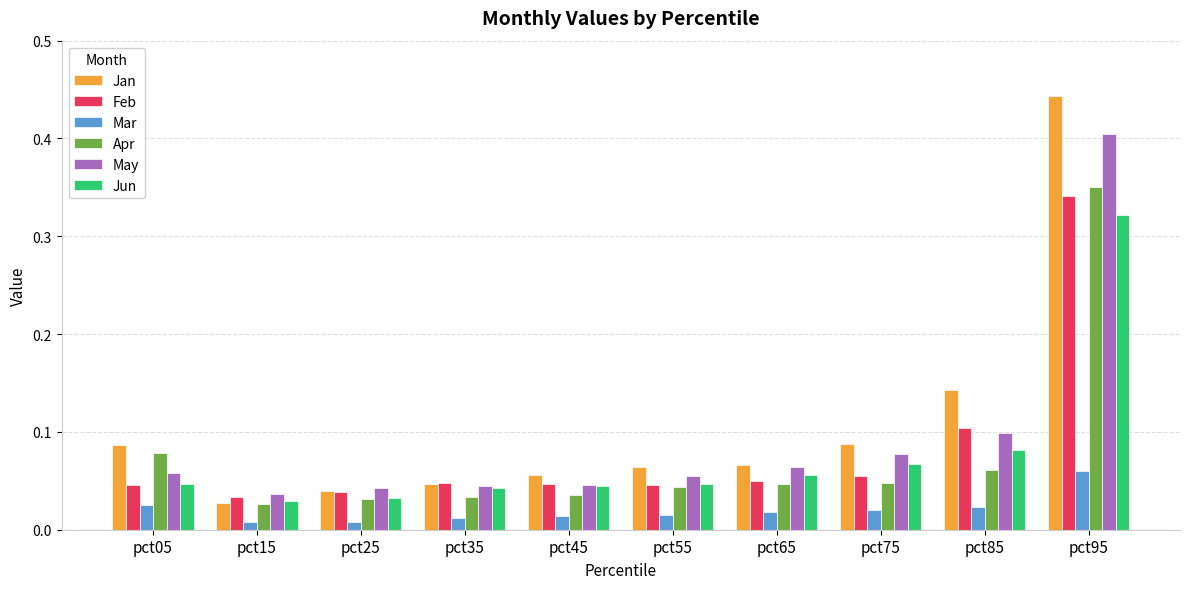

What is the sum of all May values?

0.9